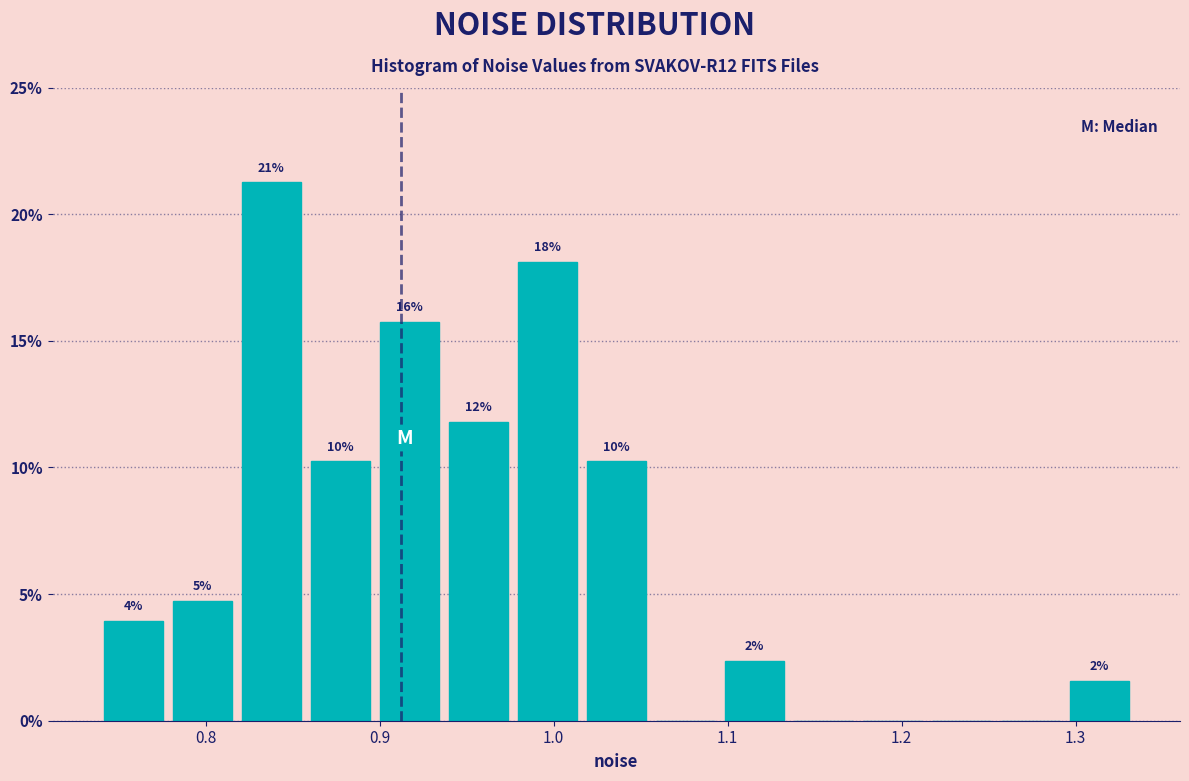

Around what value on the x-axis is the tallest bar? Give the approximate position of its centre, as read against the axis.

0.84